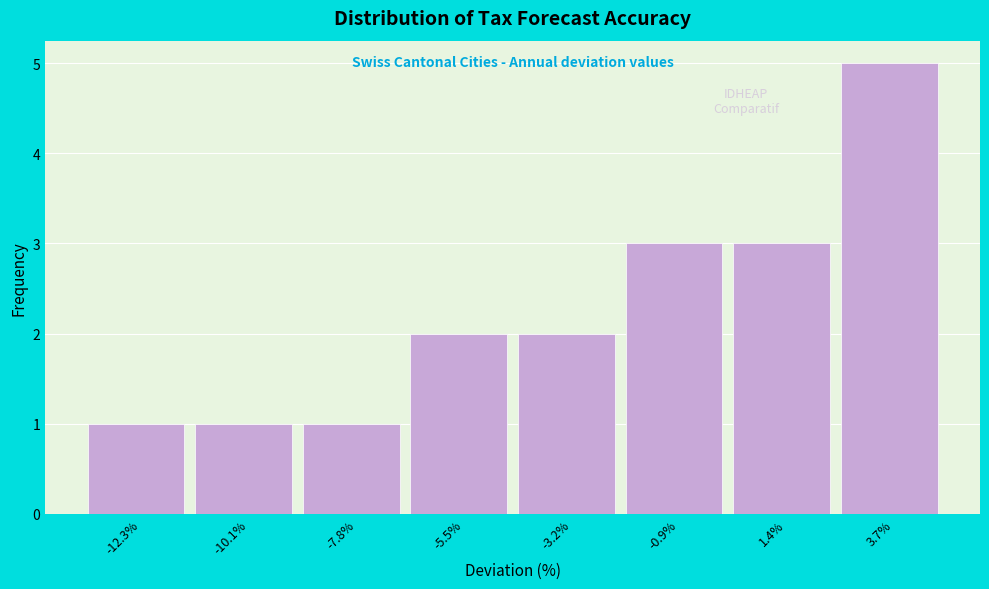

Reading left to right, what are all the values shown in this chart?

-12.3%=1	-10.1%=1	-7.8%=1	-5.5%=2	-3.2%=2	-0.9%=3	1.4%=3	3.7%=5